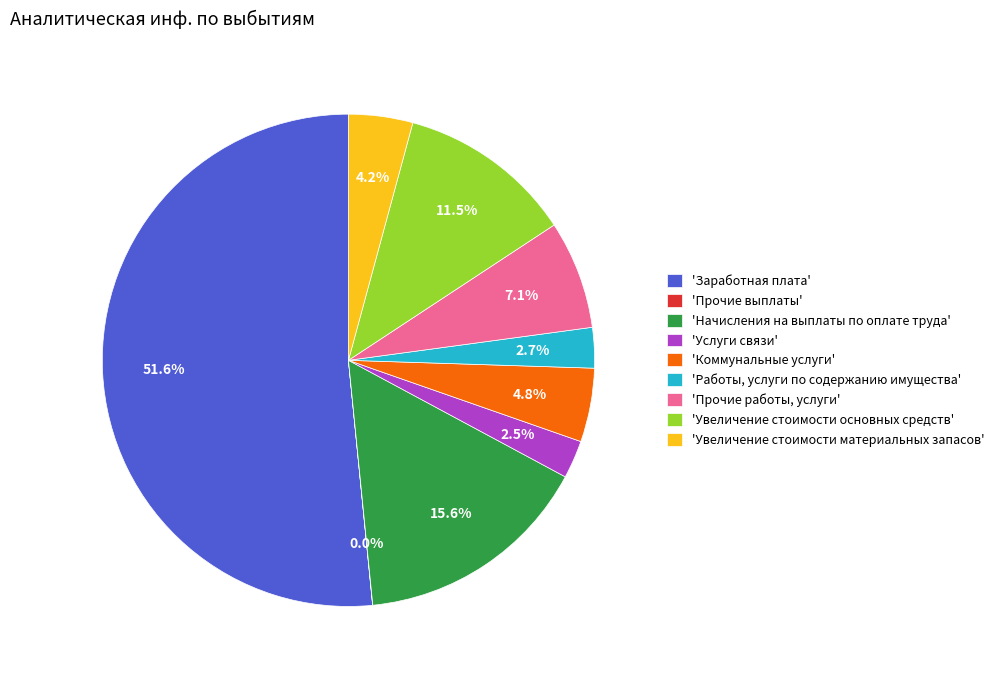

Does 'Увеличение стоимости материальных запасов' represent more than half of the total?

No